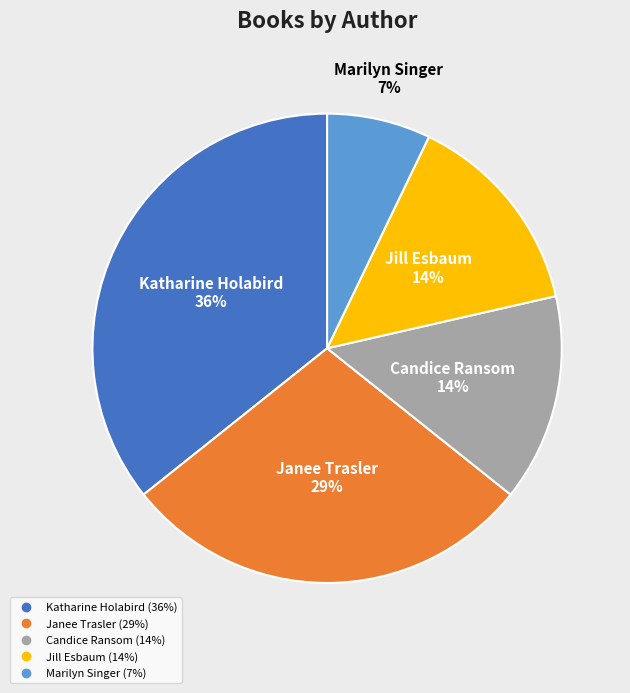

How many segments does this pie chart have?

5